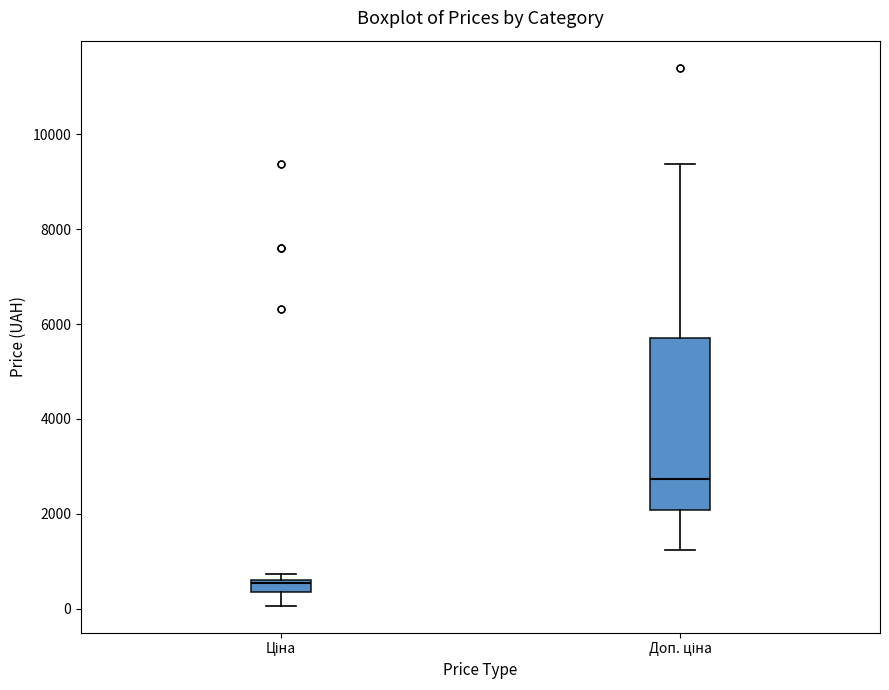

Which box has the lowest median line?

Ціна